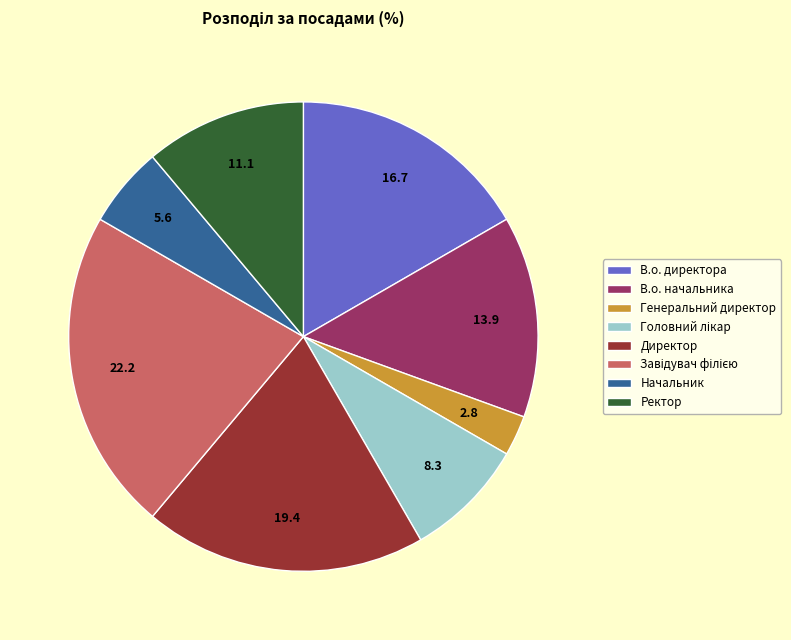

Do В.о. директора and Директор together represent more than half of the pie?

No